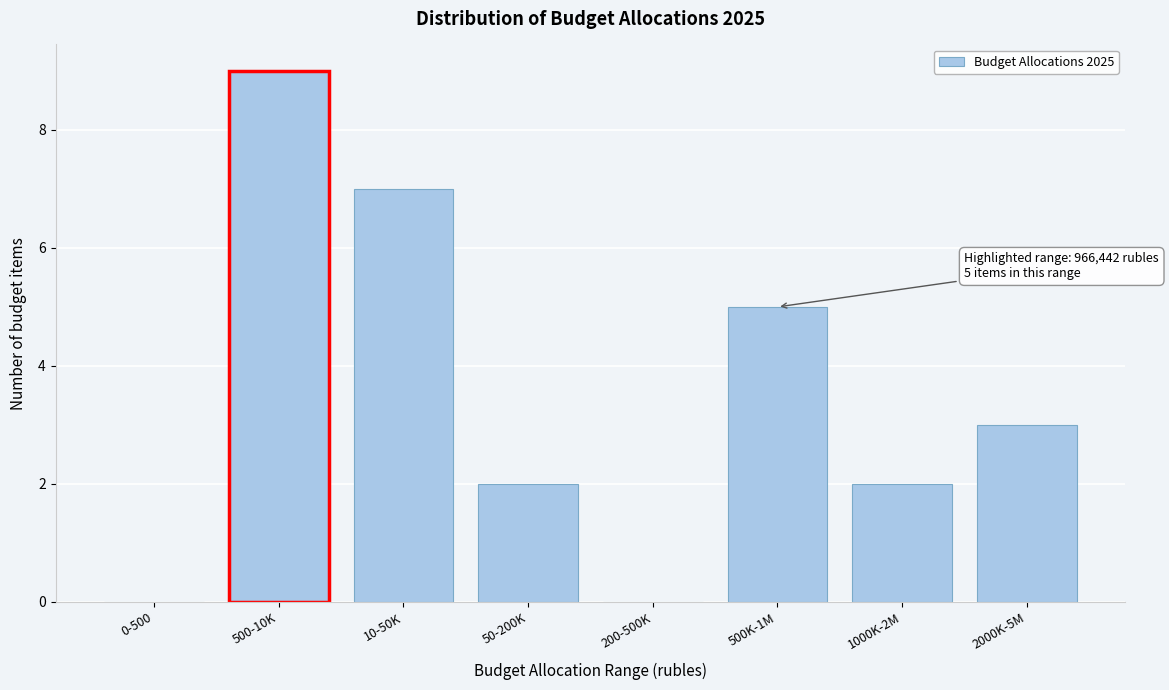

Reading left to right, extract all data points from this chart.

0-500=0	500-10K=9	10-50K=7	50-200K=2	200-500K=0	500K-1M=5	1000K-2M=2	2000K-5M=3